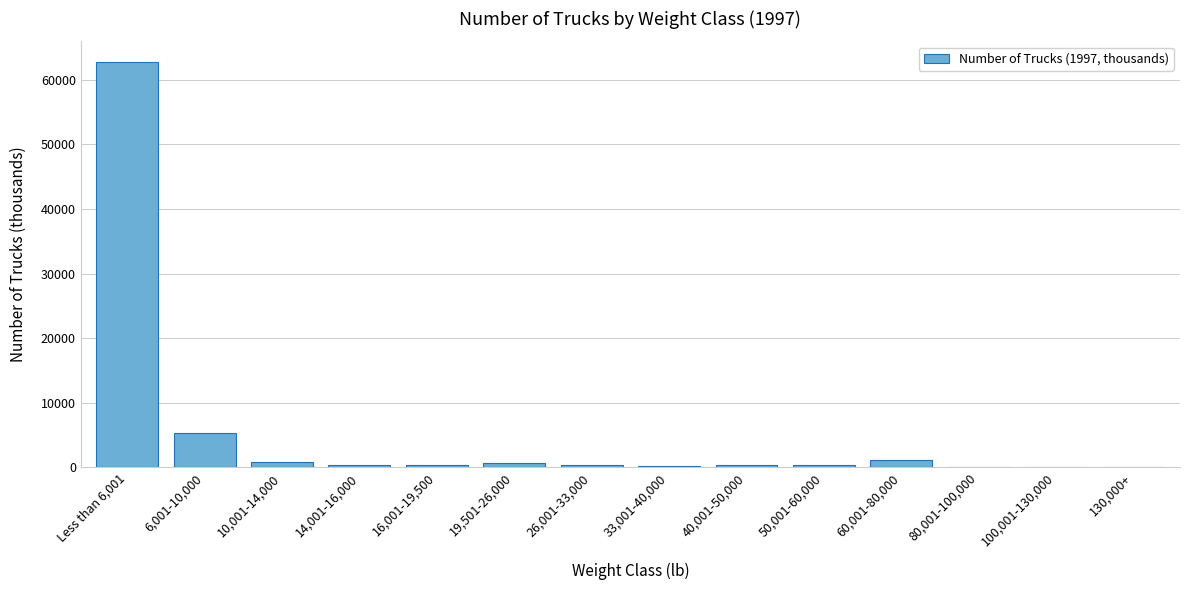

What is the maximum value shown in the chart?

62798.4